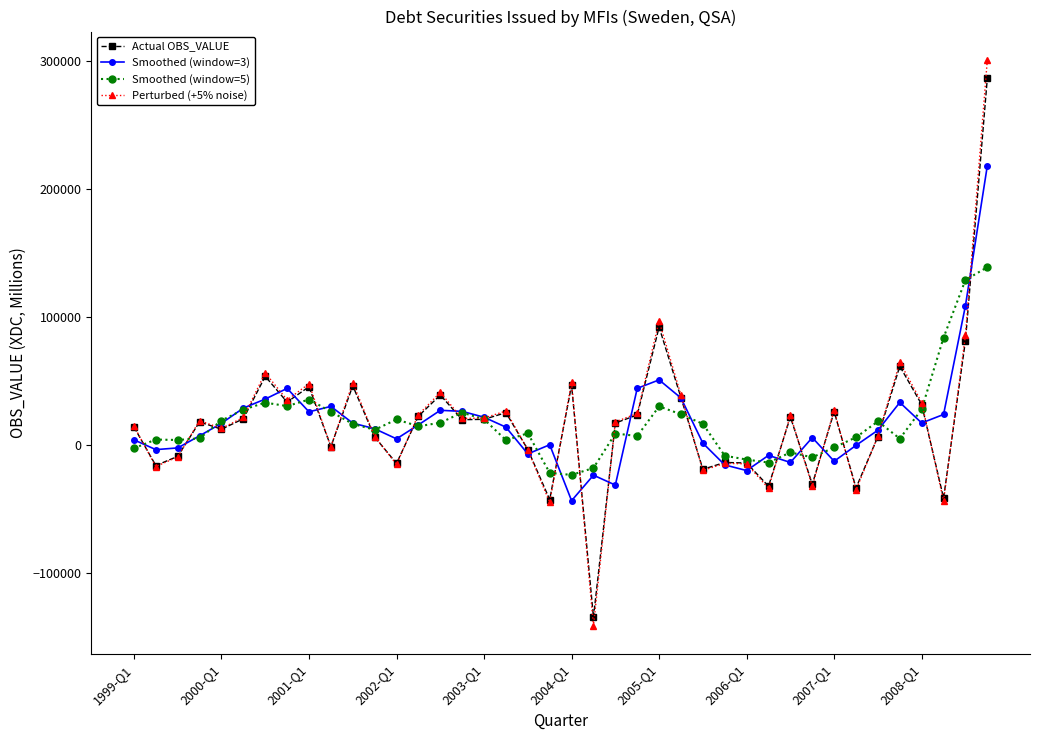

True or false: Smoothed (window=3) has more than 0 points higher than both neighbors.

True